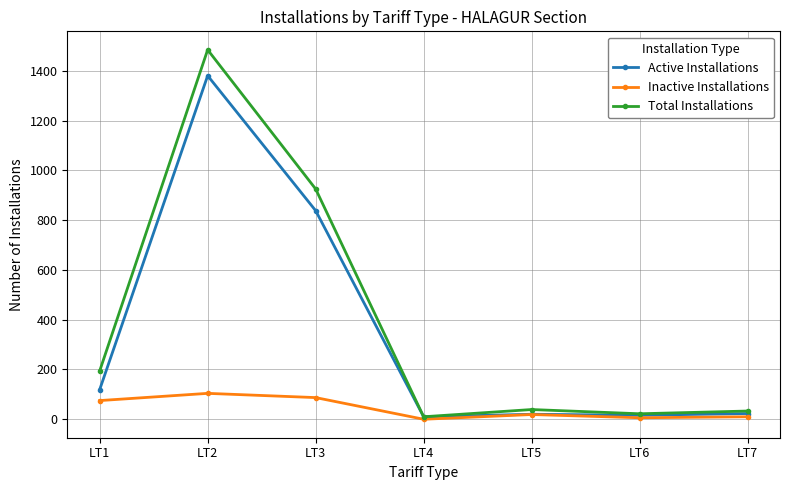

At which category does the chart reach its peak across all series?

LT2